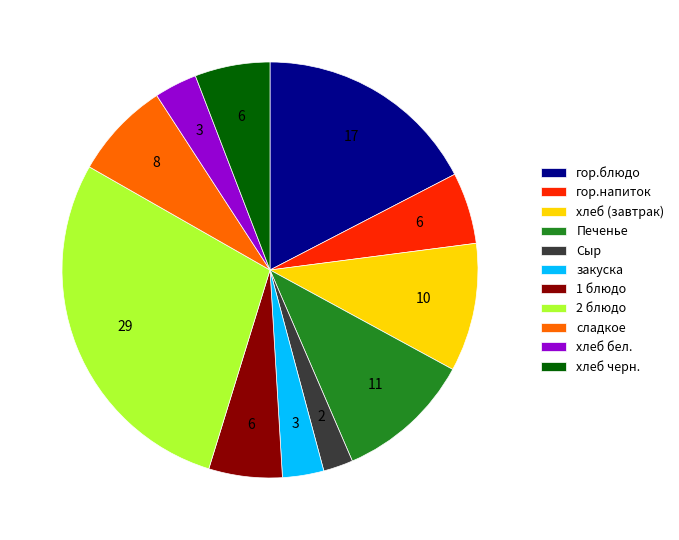

What is the smallest slice in the pie chart?

Сыр